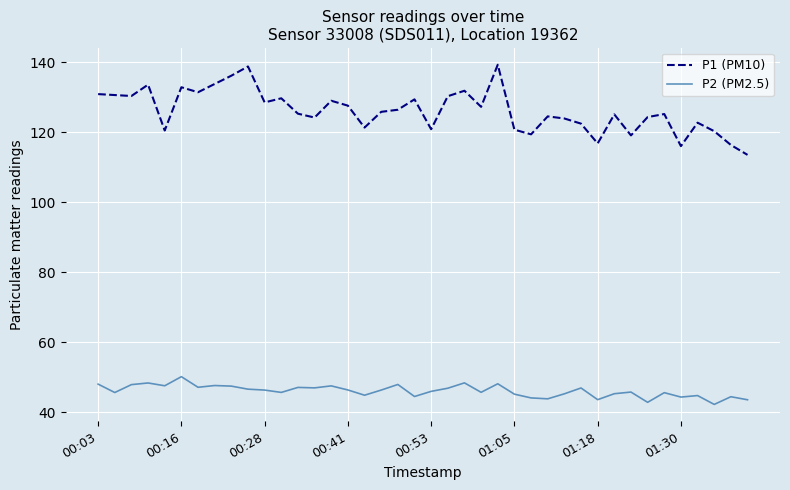

What is the greatest value displayed?

139.3